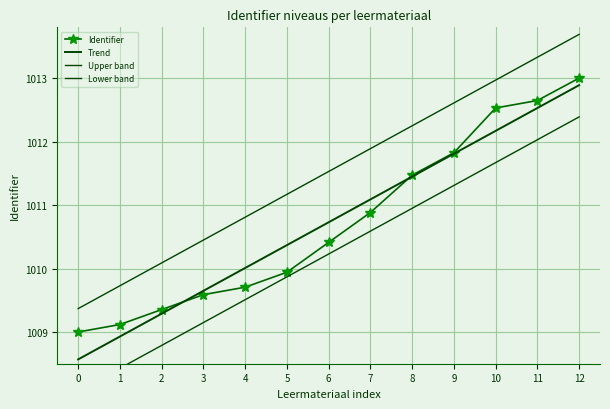

What is the difference between the maximum and minimum values in the Lower band series?

4.3